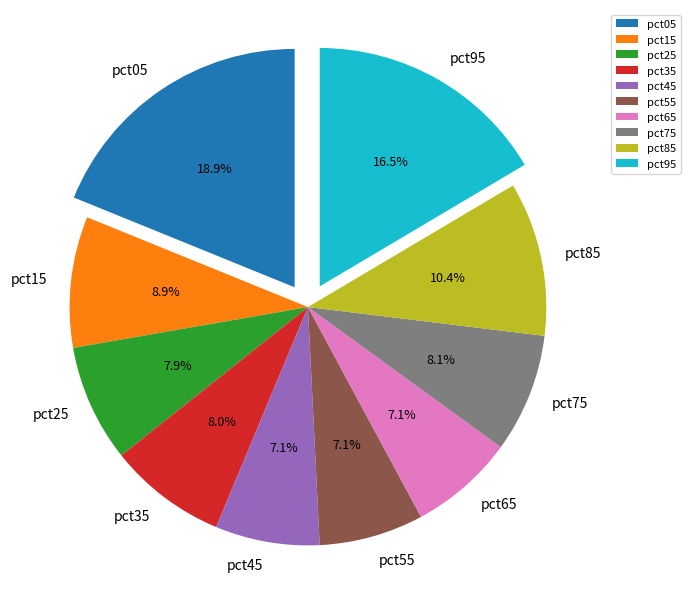

Is the sum of pct45 and pct65 greater than half?

No